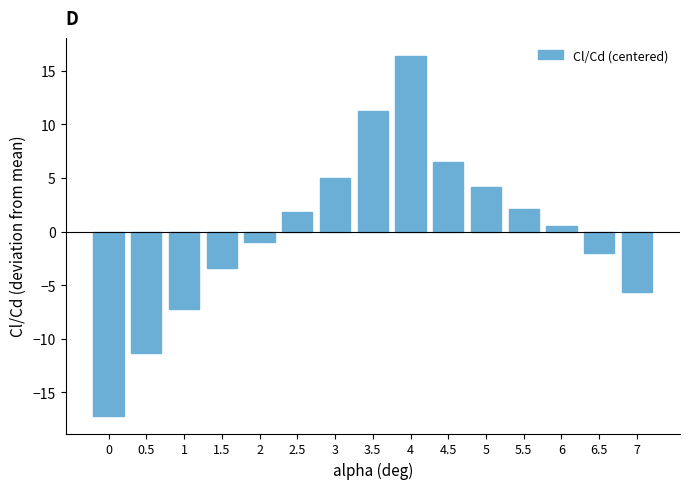

Reading right to left, extract all data points from this chart.

7=-5.6	6.5=-2.0	6=0.6	5.5=2.1	5=4.1	4.5=6.5	4=16.4	3.5=11.2	3=5.0	2.5=1.8	2=-1.0	1.5=-3.4	1=-7.2	0.5=-11.3	0=-17.2